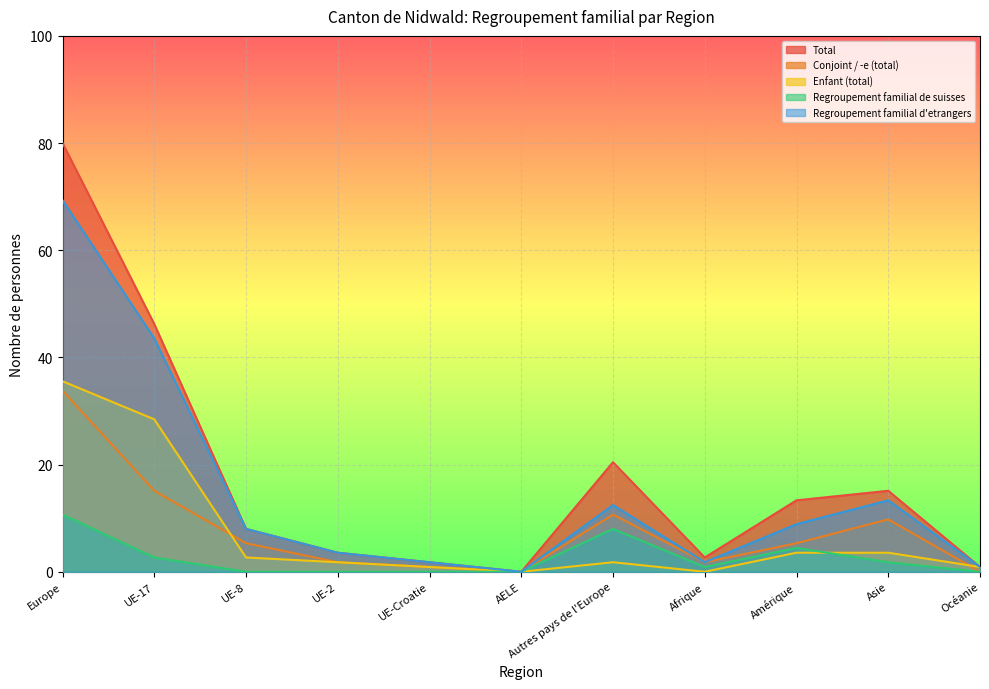

Reading left to right, extract all data points from this chart.

Total: 80.0	46.2	8.0	3.6	1.8	0.0	20.4	2.7	13.3	15.1	0.9
Conjoint / -e (total): 33.8	15.1	5.3	1.8	0.9	0.0	10.7	1.8	5.3	9.8	0.0
Enfant (total): 35.6	28.4	2.7	1.8	0.9	0.0	1.8	0.0	3.6	3.6	0.9
Regroupement familial de suisses: 10.7	2.7	0.0	0.0	0.0	0.0	8.0	0.9	4.4	1.8	0.0
Regroupement familial d'etrangers: 69.3	43.6	8.0	3.6	1.8	0.0	12.4	1.8	8.9	13.3	0.9